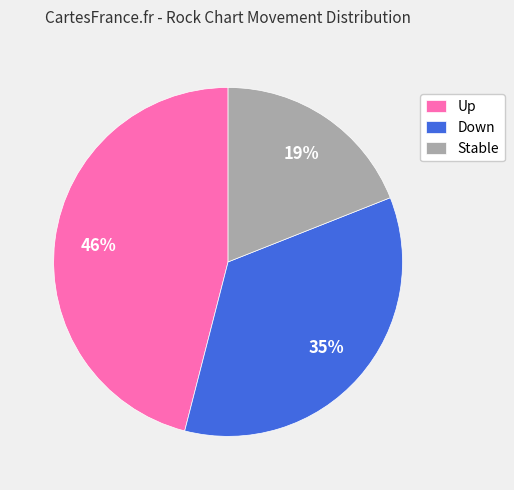

Between Stable and Up, which is larger?

Up